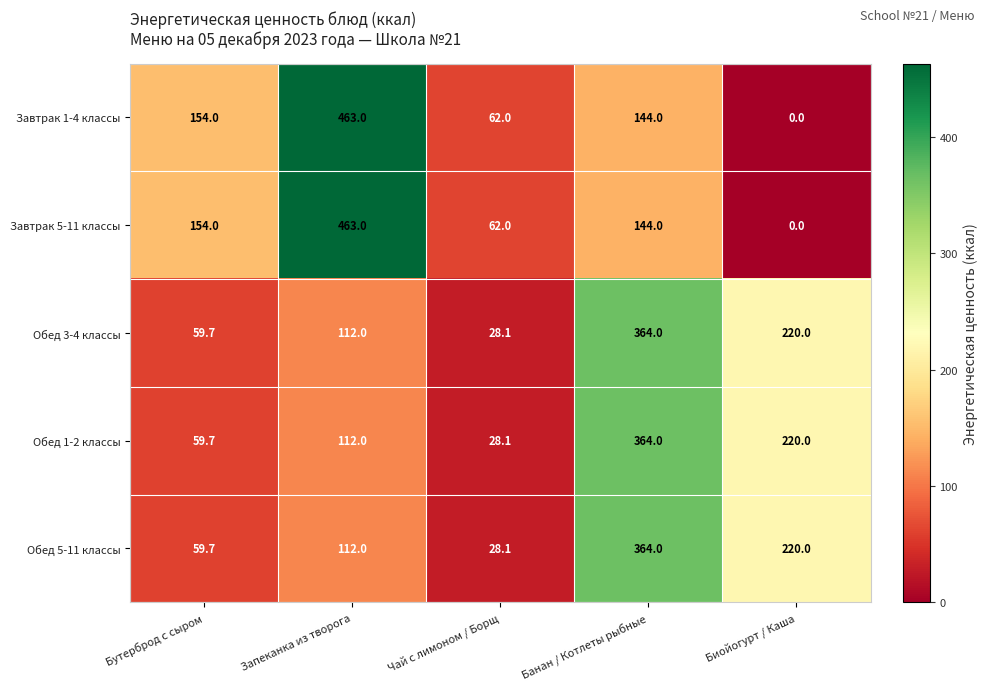

List the labels in order of Завтрак 1-4 классы value, smallest first.

Биойогурт / Каша, Чай с лимоном / Борщ, Банан / Котлеты рыбные, Бутерброд с сыром, Запеканка из творога